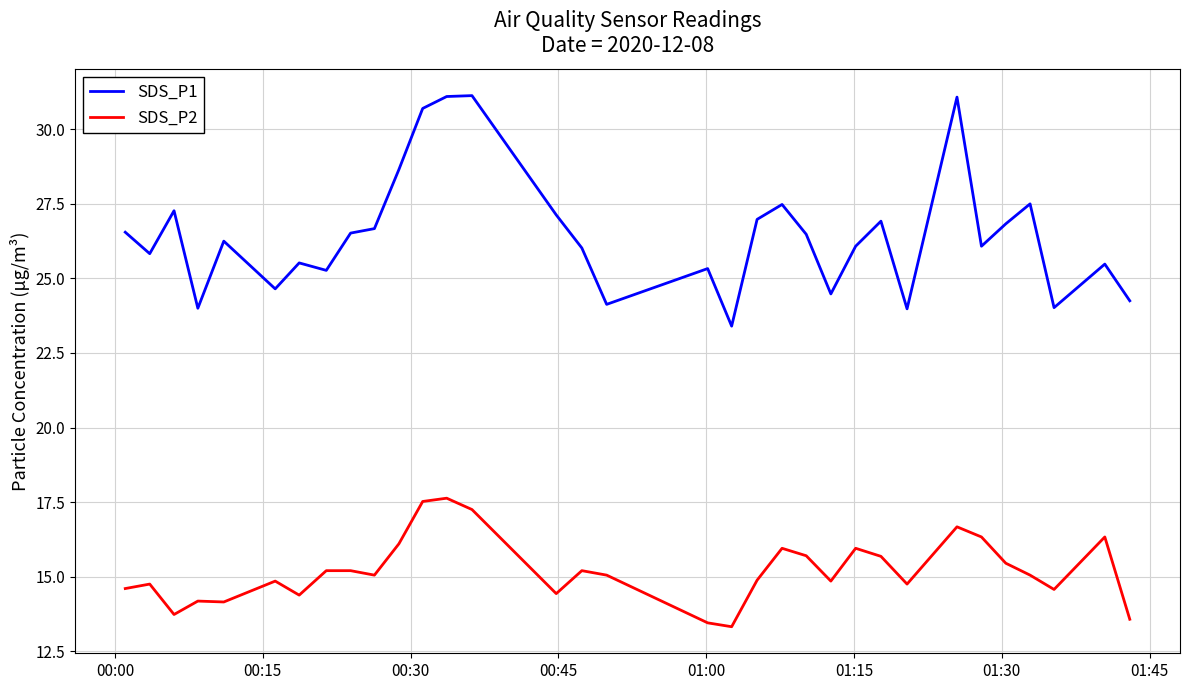

Rank the series by their maximum value, from highest to lowest.

SDS_P1, SDS_P2